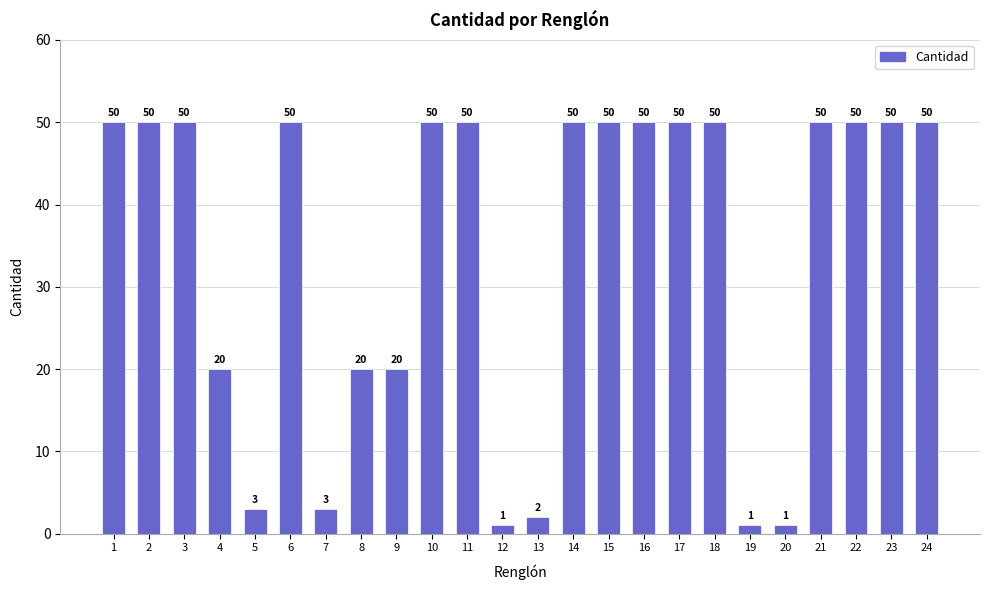

True or false: the data shows 1 at 20.

True